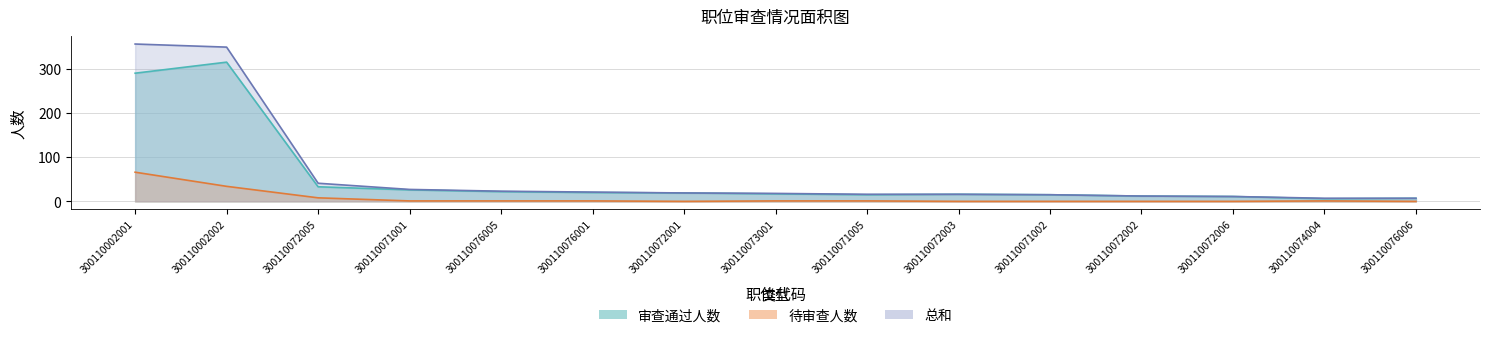

Is the value of 审查通过人数 at 300110071002 greater than the value of 总和 at 300110076001?

No